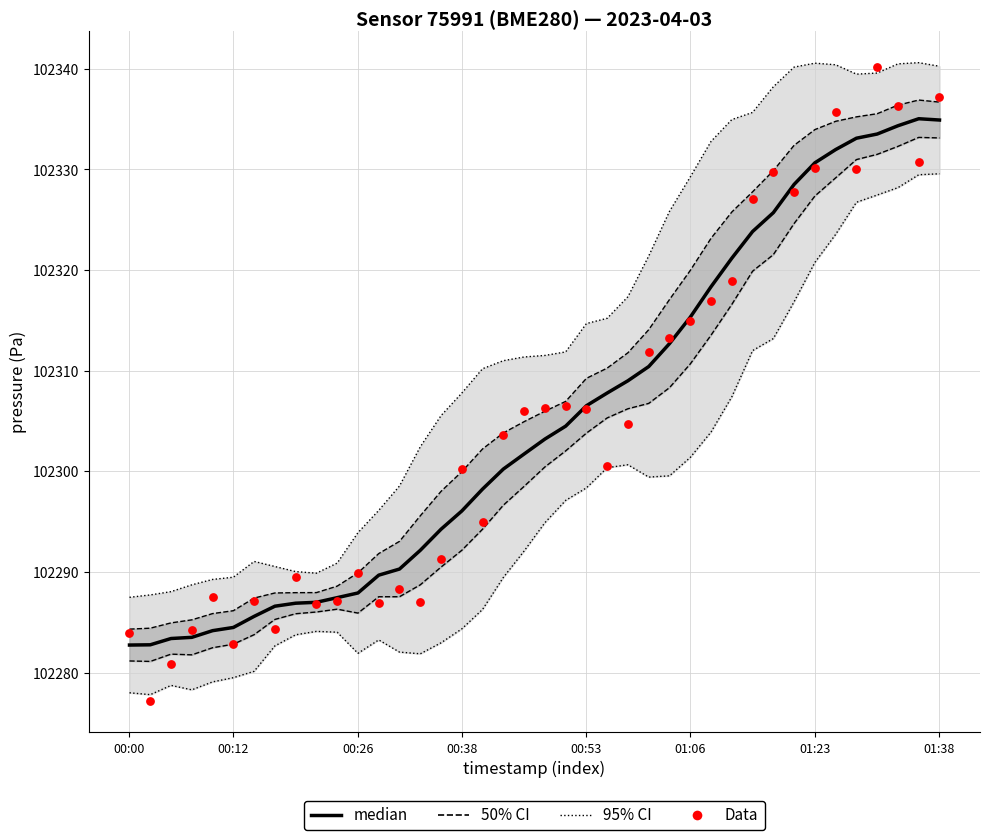

What is the total value across all series at 00:00?

204566.7